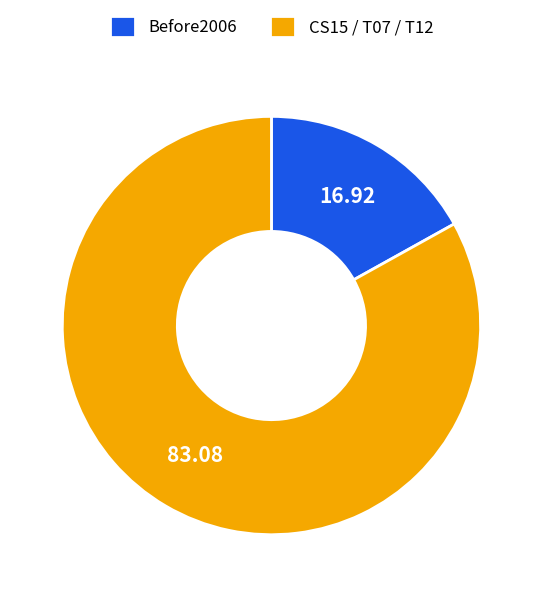

Count the number of slices in the pie.

2